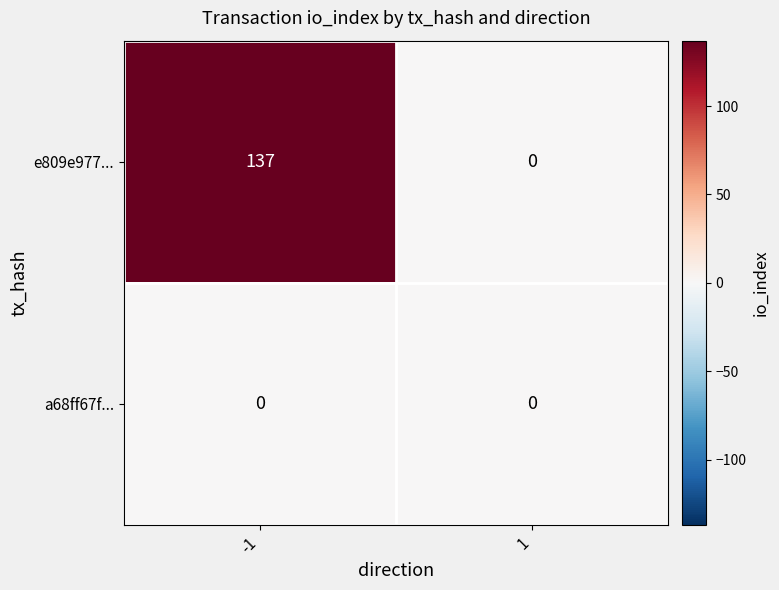

Which series has the widest spread of values?

e809e977...